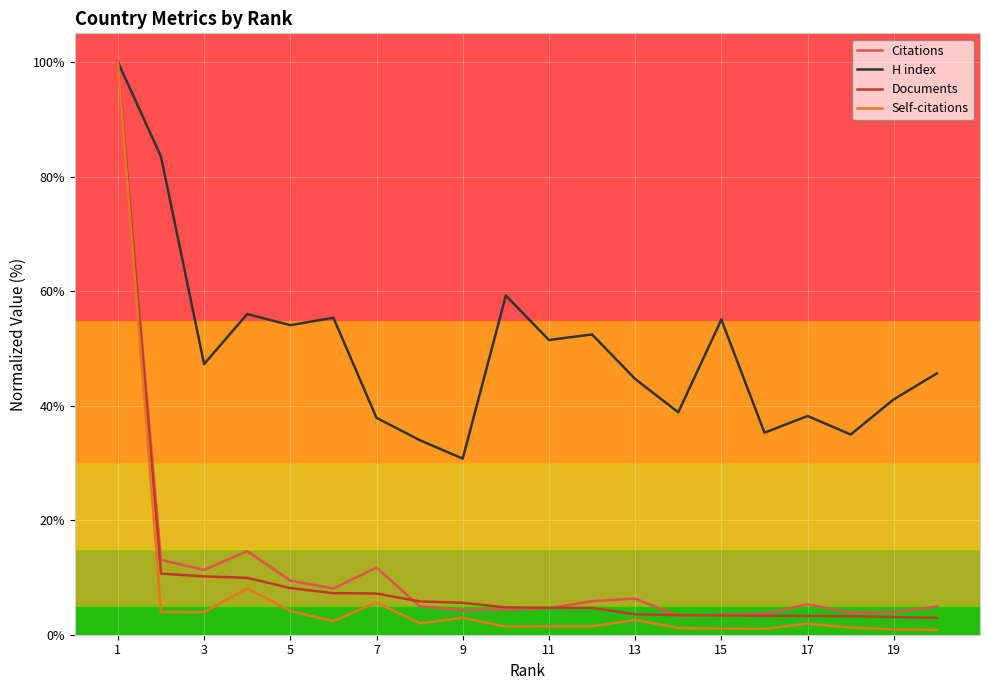

Which series has the largest total across all categories?

H index